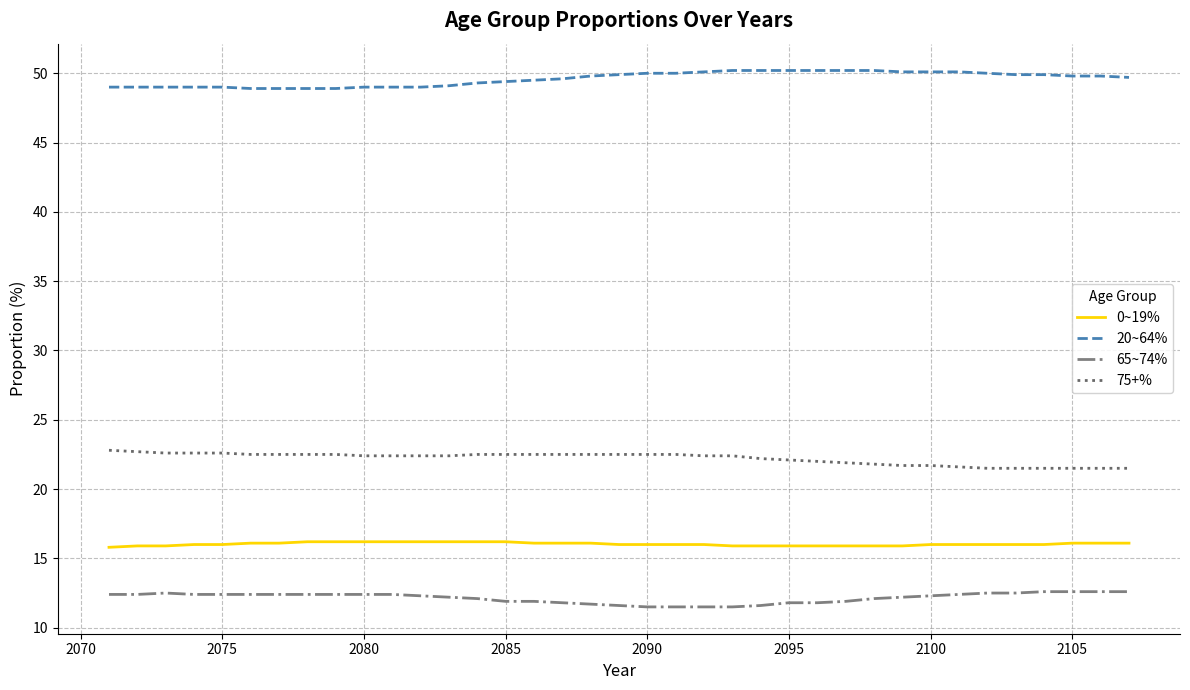

What are all the series names shown in the legend?

0~19%, 20~64%, 65~74%, 75+%